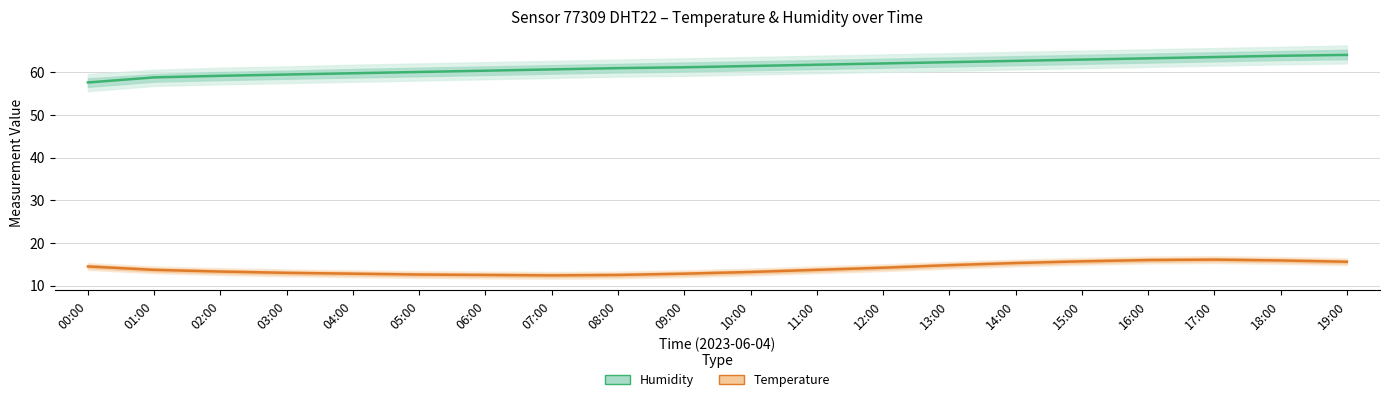

True or false: Temperature and Humidity cross at least once.

False